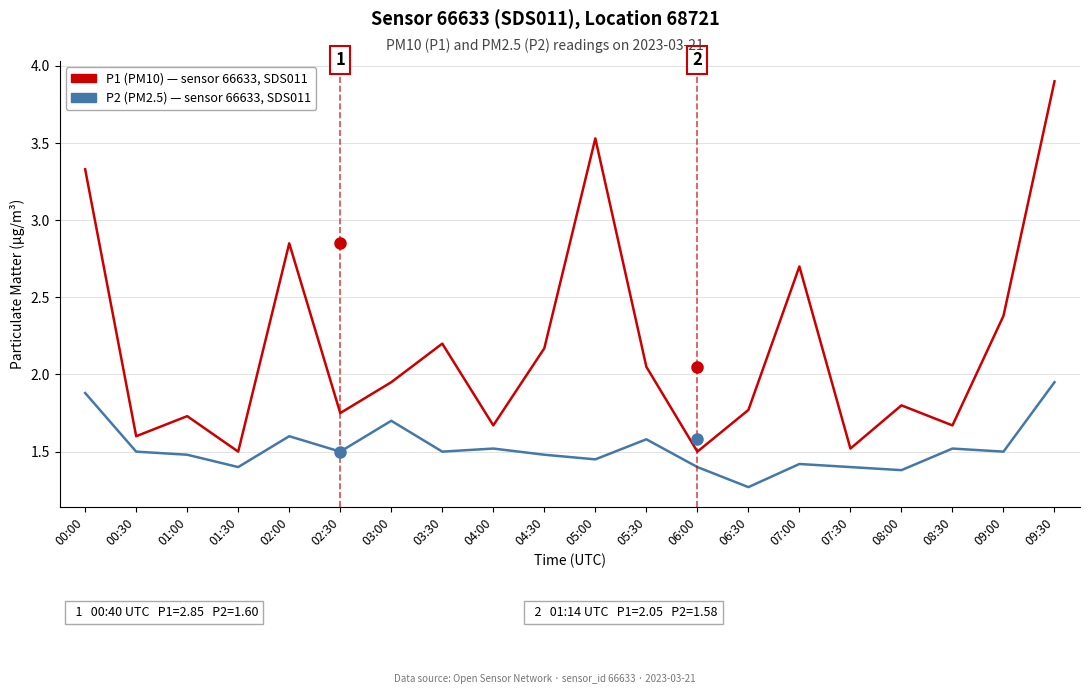

Which series changed the most between 05:30 and 08:30?

P1 (PM10) — sensor 66633, SDS011